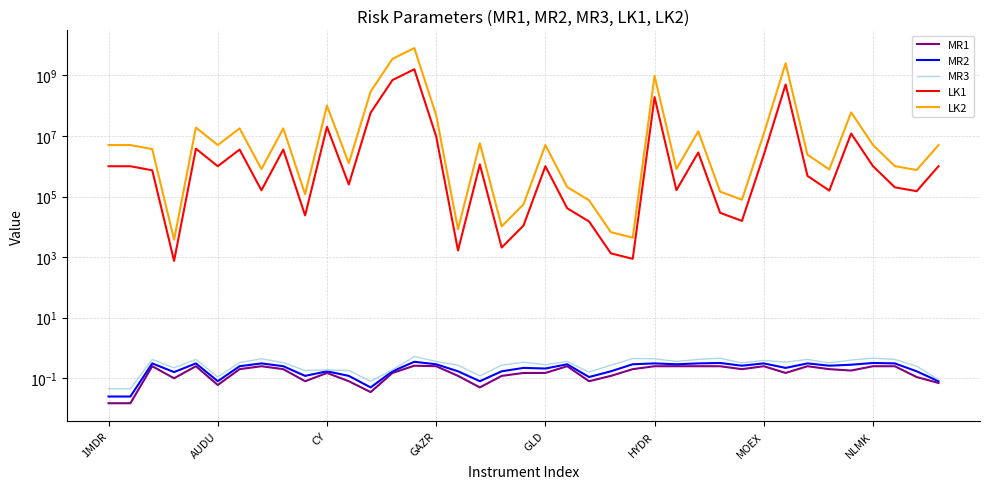

What is the difference between the highest and lowest values at HYDR?

956431824.8